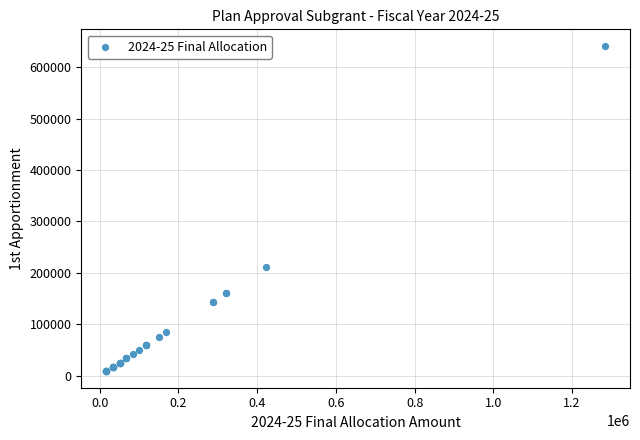

What Y value in the scatter plot is closest to 325168?

211148.5